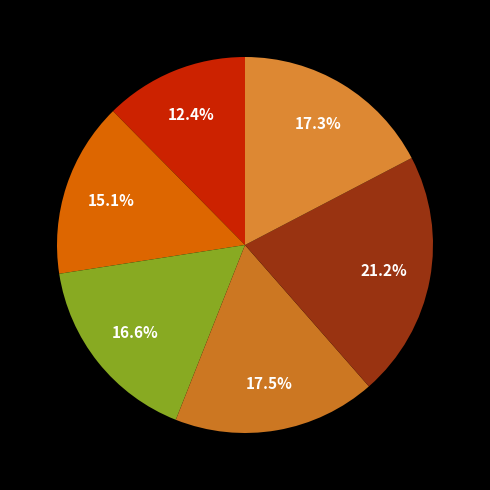

Which category has the smallest portion of the pie?

But Heavenly Scenes